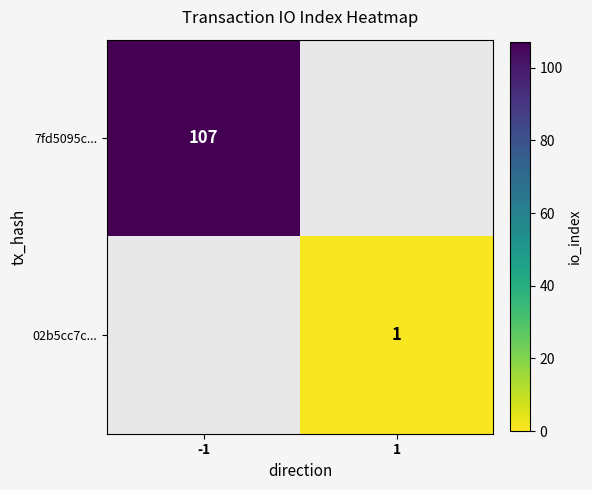

The value of 7fd5095c... at -1 is 70. True or false?

False